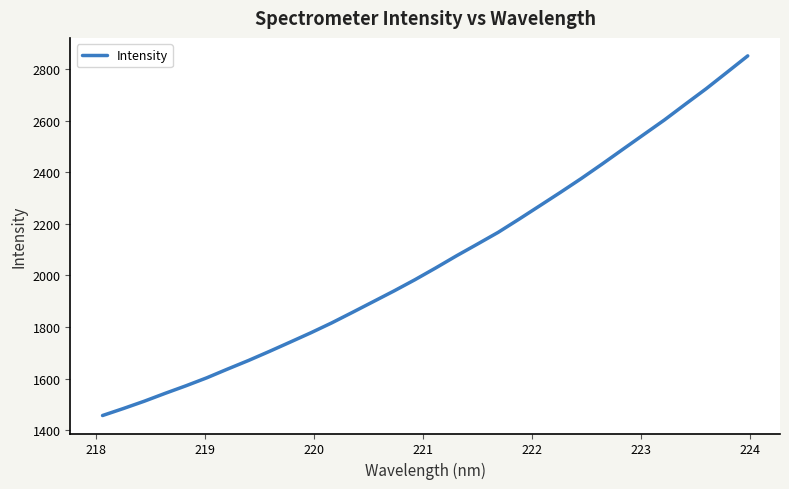

What is the maximum value shown in the chart?

2851.4